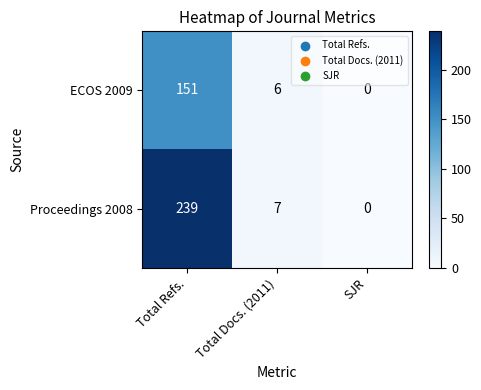

Is it true that Proceedings 2008 equals -91 at SJR?

False